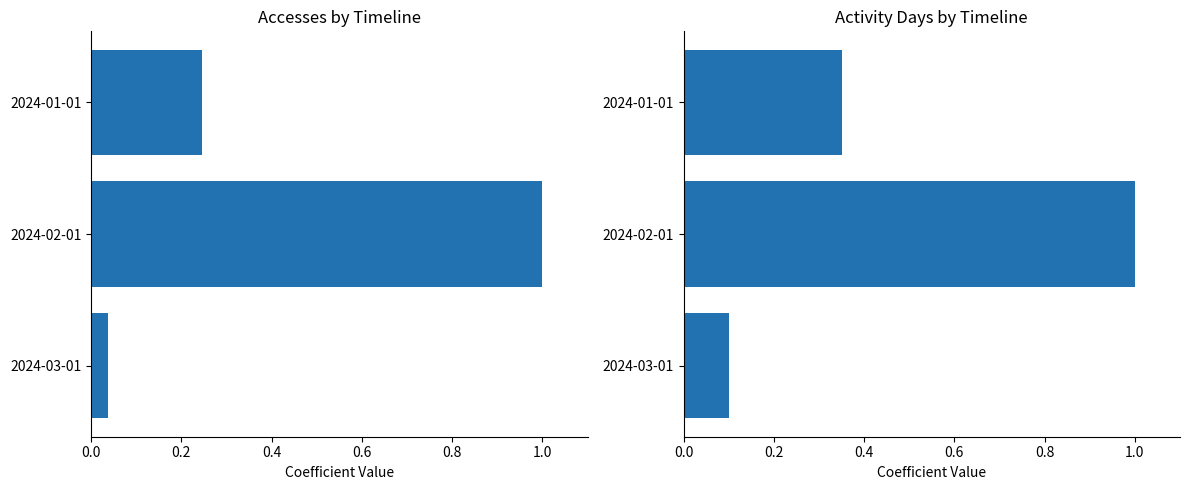

Reading right to left, what are all the values shown in this chart?

Accesses: 0.0	1.0	0.2
Activity Days: 0.1	1.0	0.3